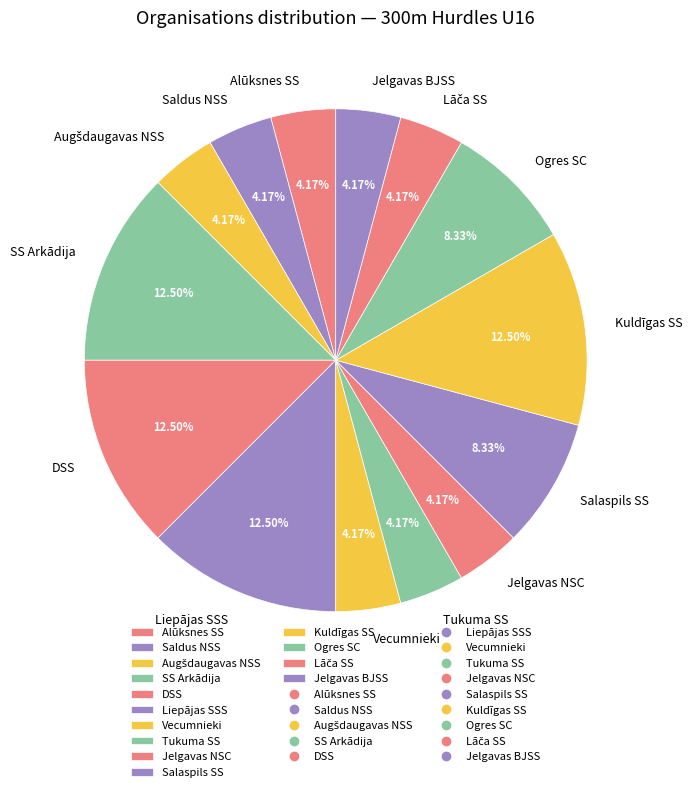

Does any single category account for the majority?

No